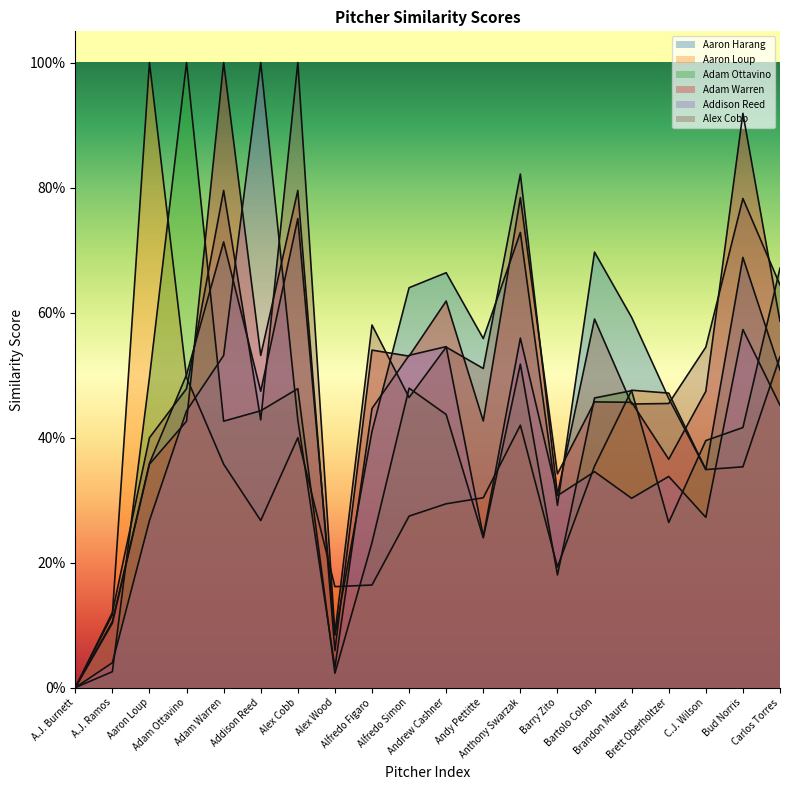

How many data points in Aaron Harang are above 0?

19